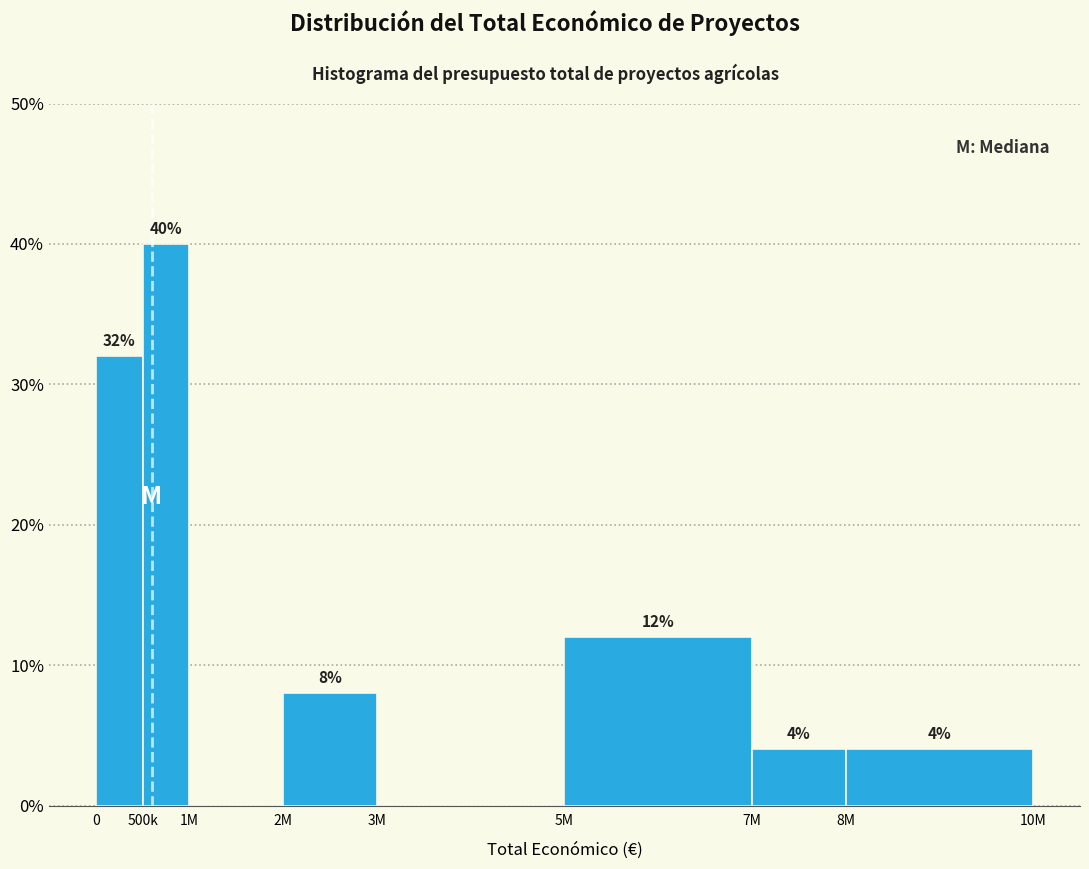

Reading left to right, list all the values displayed in this chart.

0=32	500k=40	1M=0	2M=8	3M=0	5M=12	7M=4	8M=4